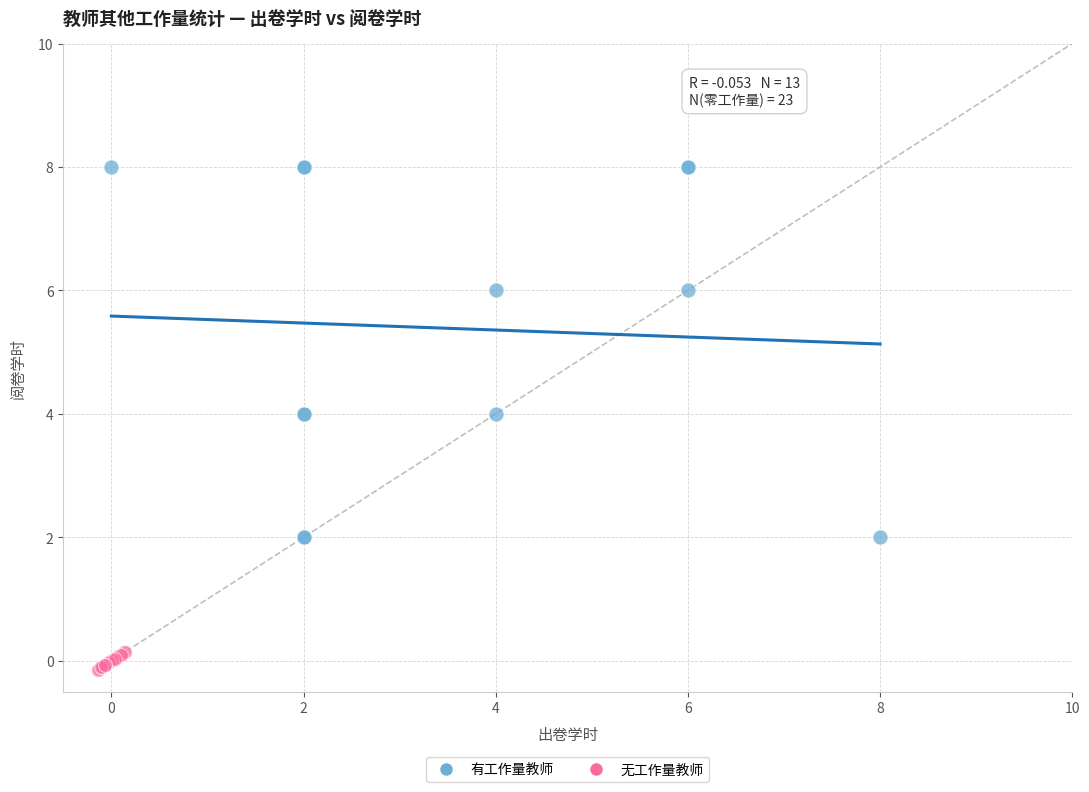

Which series contains the highest Y value?

有工作量教师